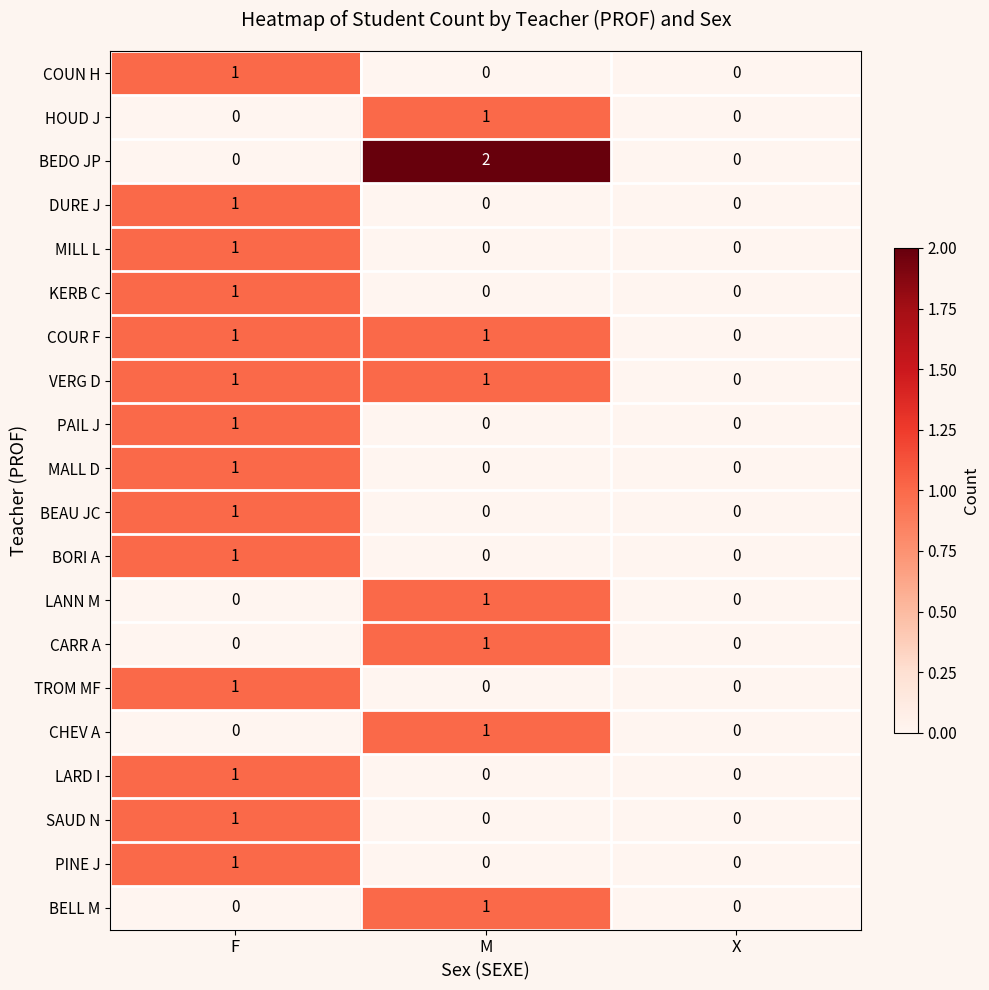

Which series changed the most between F and M?

BEDO JP